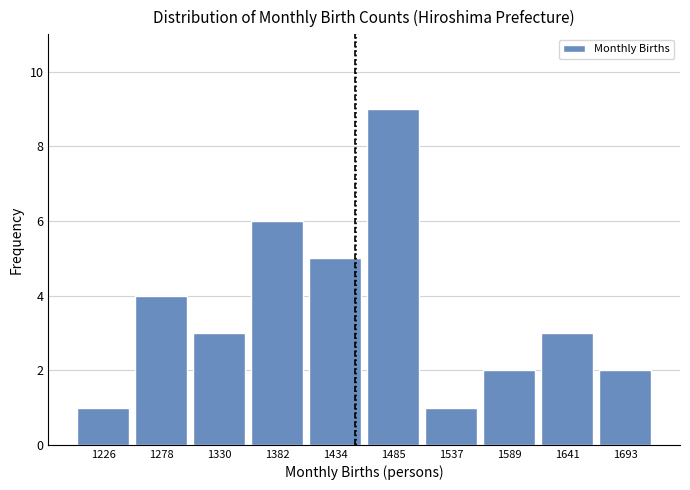

Reading left to right, list every bar in this chart as the range it spans on the x-axis followed by its height. Neither the bar edges nor the heights are printed on the chart, so give them approximately, as read against the axes.

1200 to 1250: 1
1250 to 1300: 4
1300 to 1360: 3
1360 to 1410: 6
1410 to 1460: 5
1460 to 1510: 9
1510 to 1560: 1
1560 to 1620: 2
1620 to 1670: 3
1670 to 1720: 2